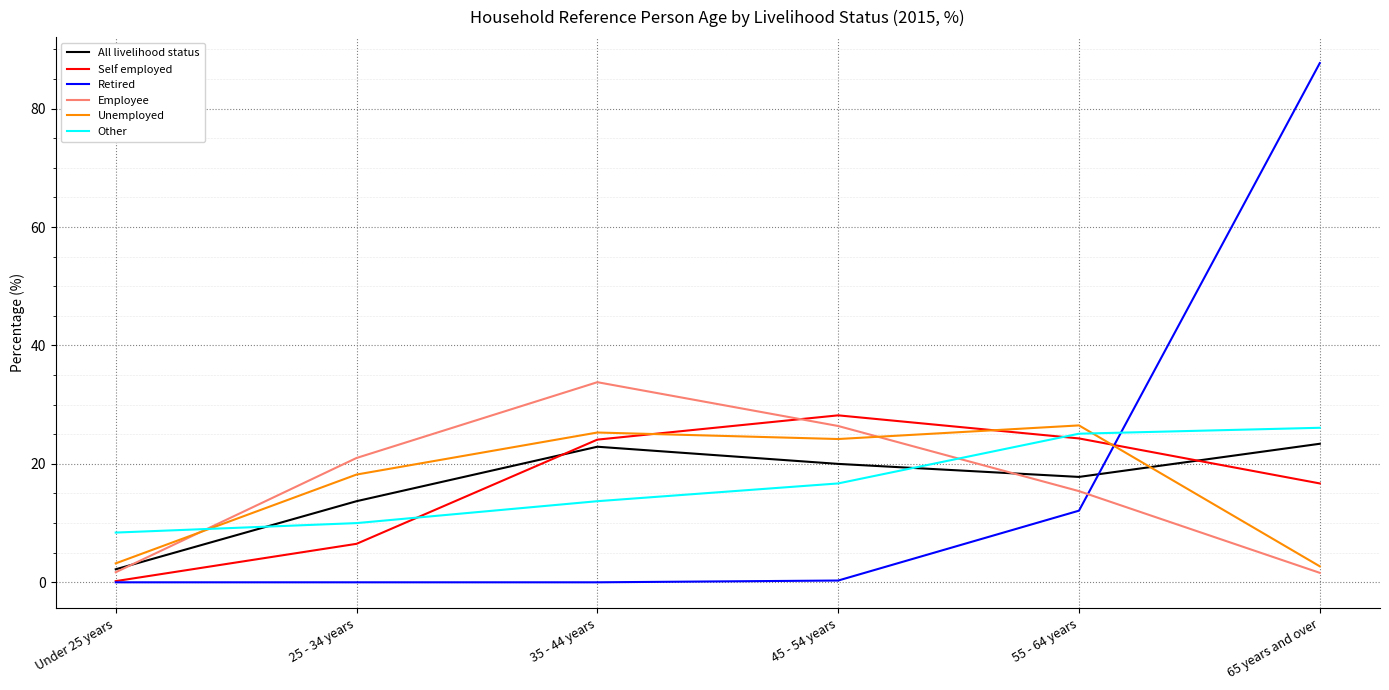

Read the Self employed value at 35 - 44 years.

24.1